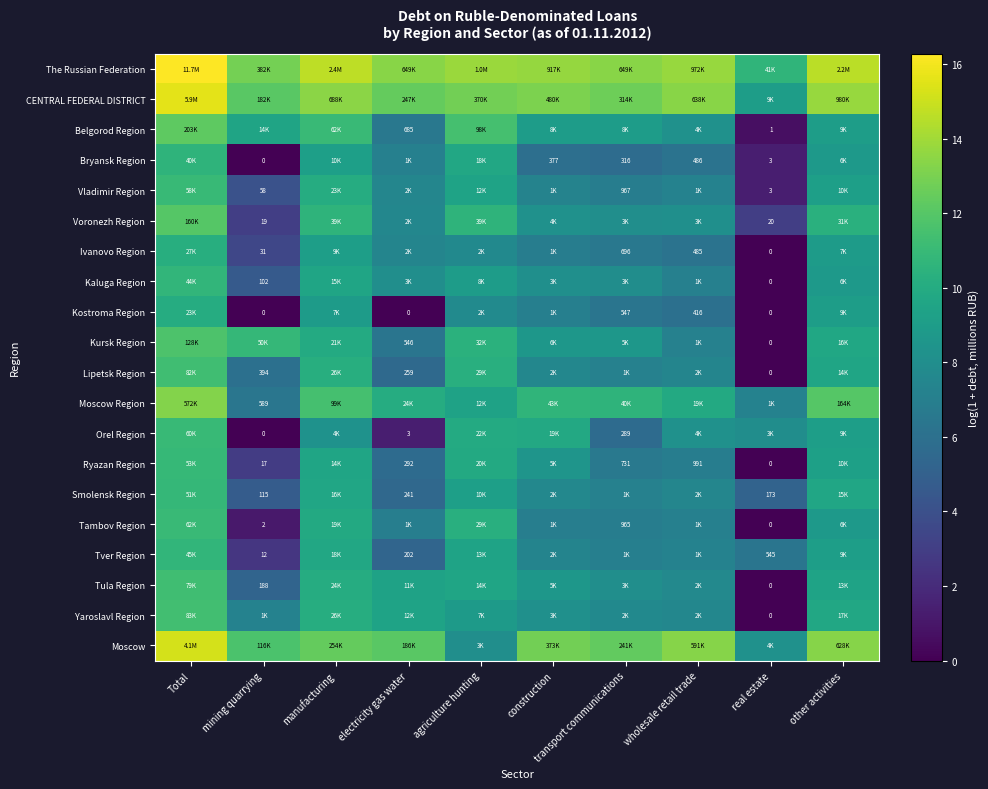

The value of Ivanovo Region at manufacturing is 3.7. True or false?

False